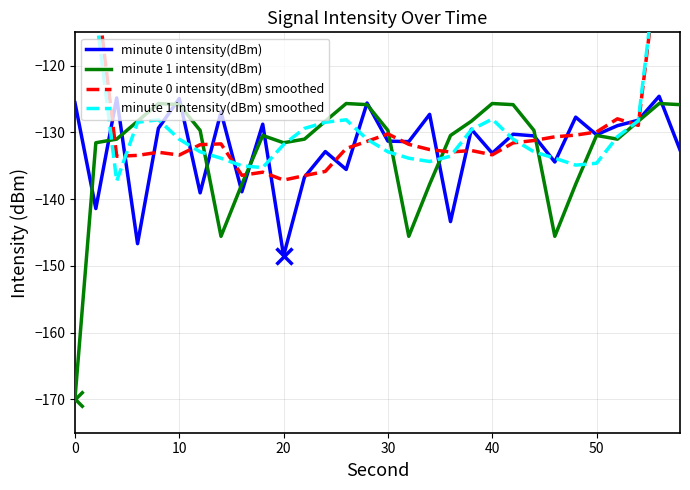

Does the chart display data point markers on the line(s)?

No